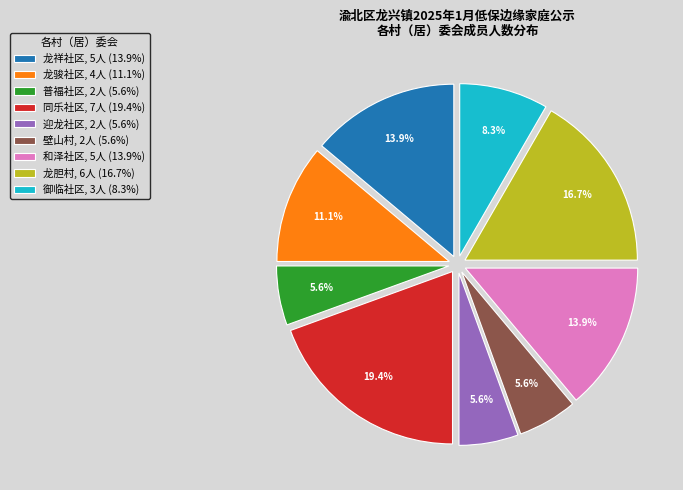

Does 迎龙社区, 2人 (5.6%) account for over 50% of the chart?

No